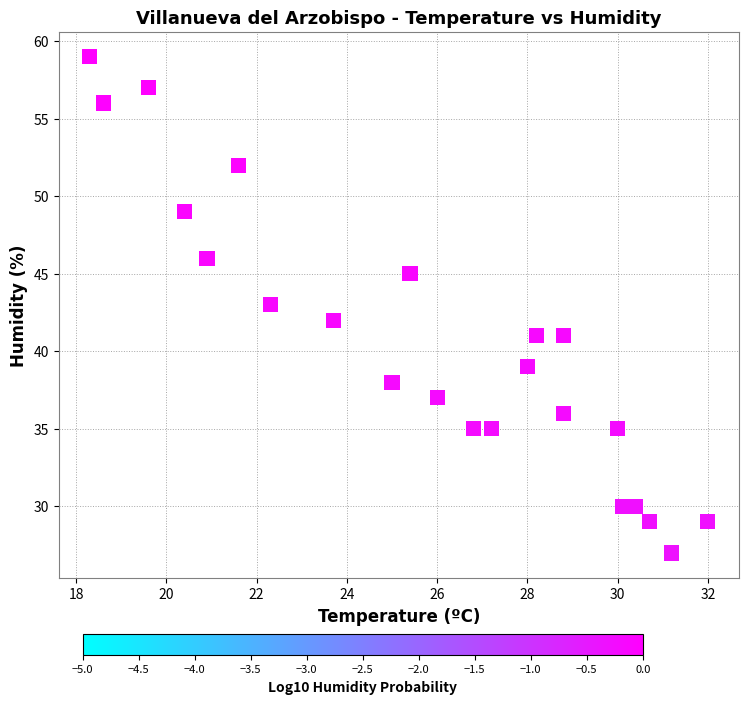

What is the range of Y values (max minus min)?

32